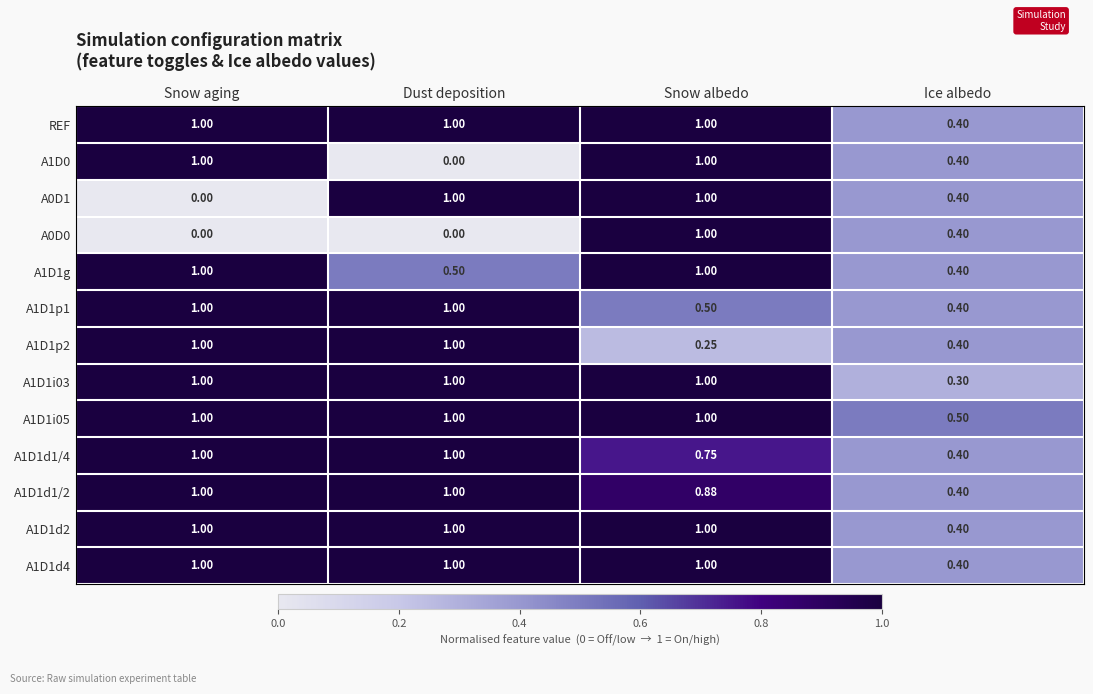

Count the number of categories in the chart.

4